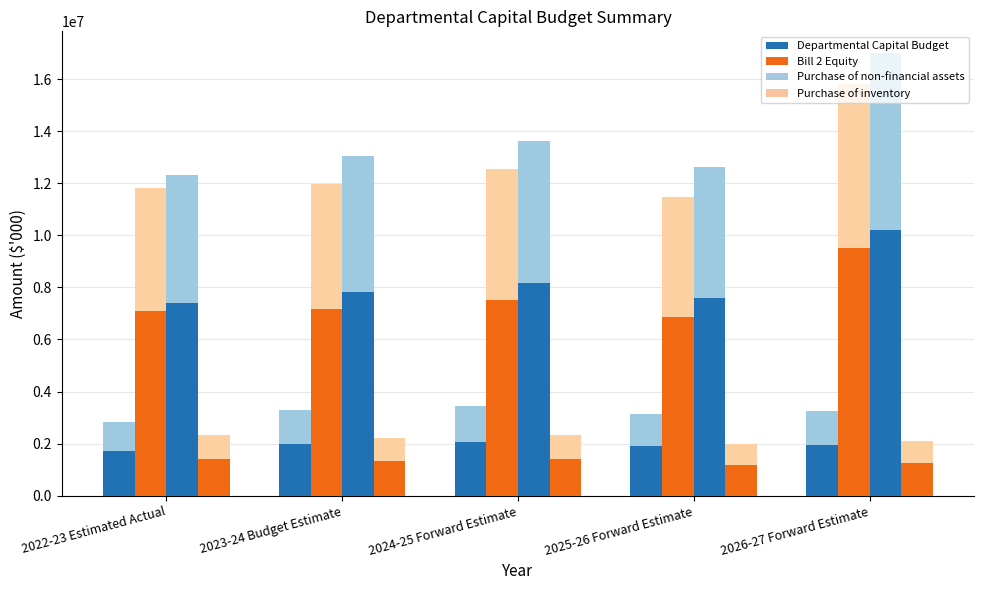

Which series changed the most between 2022-23 Estimated Actual and 2025-26 Forward Estimate?

Bill 2 Equity